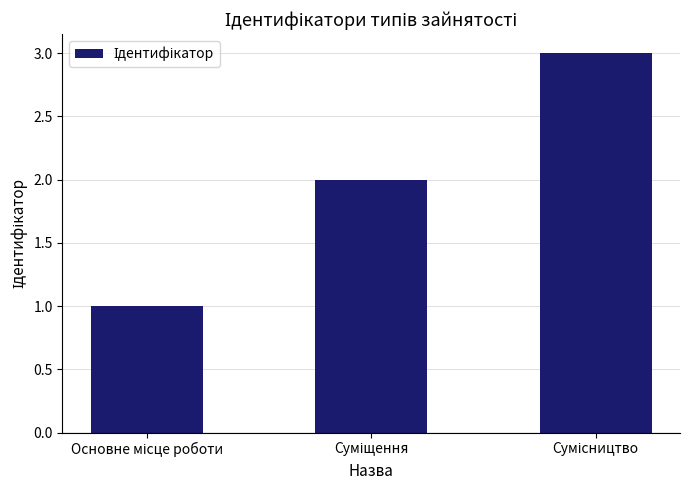

What is the sum of all values?

6